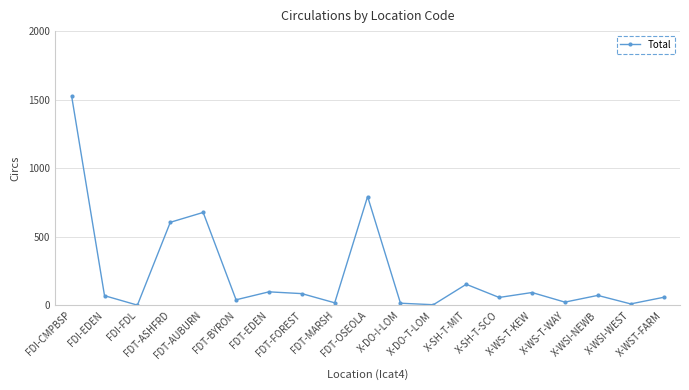

The chart shows a value of 1526 at FDI-CMPBSP. True or false?

True